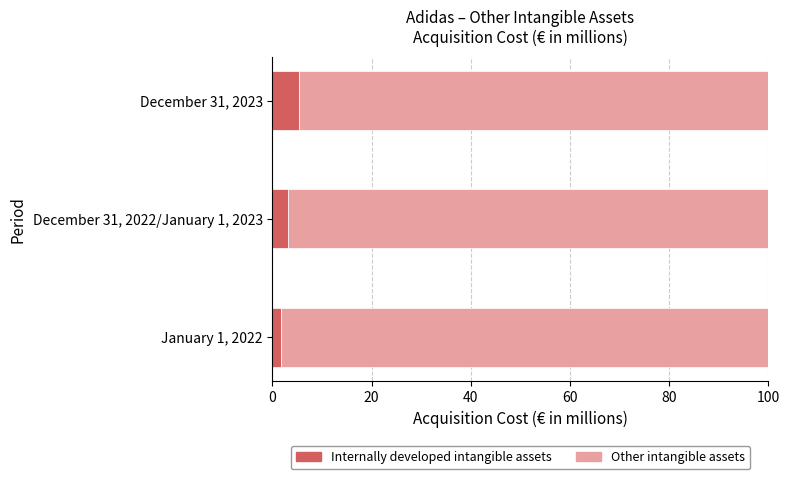

What is the sum of the Internally developed intangible assets values at December 31, 2023 and December 31, 2022/January 1, 2023?

8.7